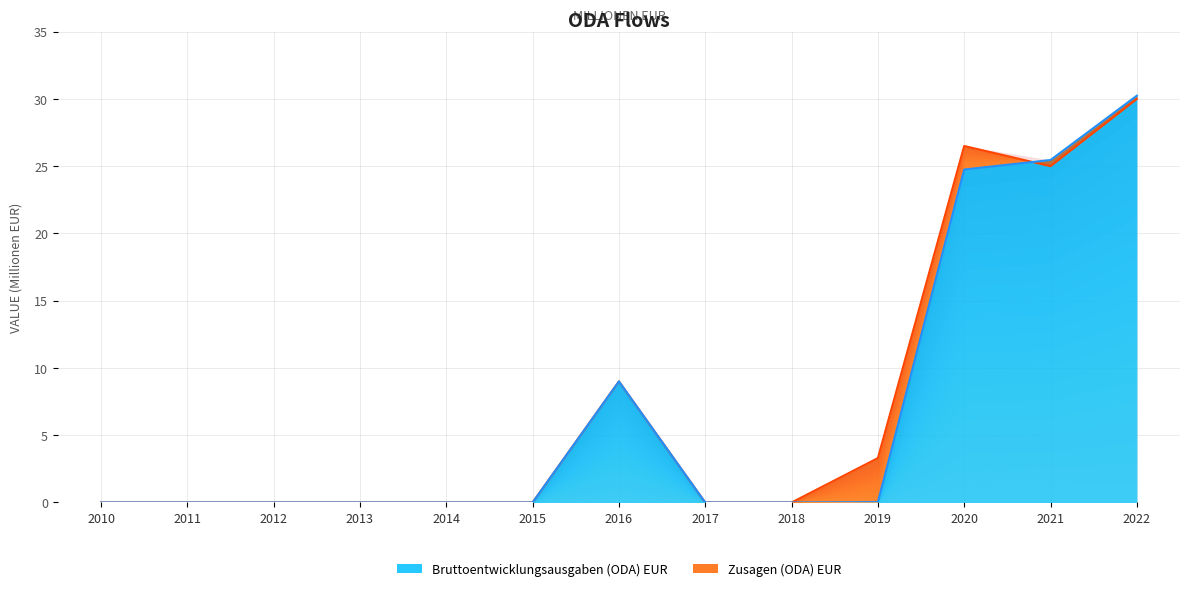

At which label does Zusagen (ODA) EUR reach its minimum?

2010